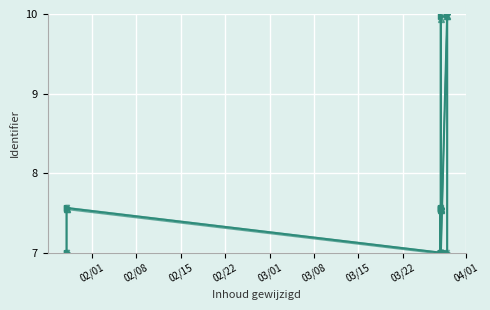

Which series has the largest range (max minus min)?

Identifier (alt)